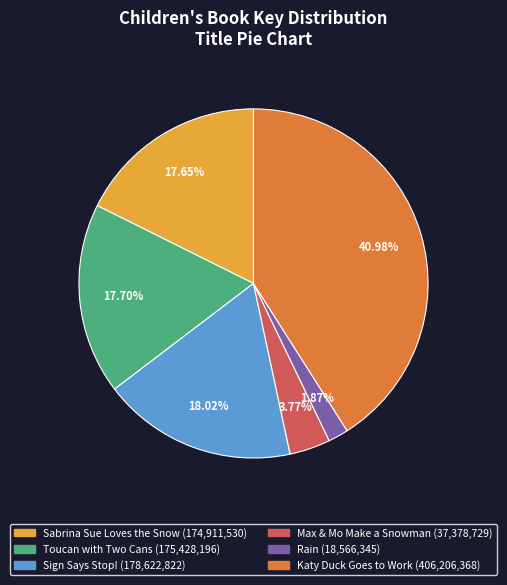

How many slices are in this pie chart?

6